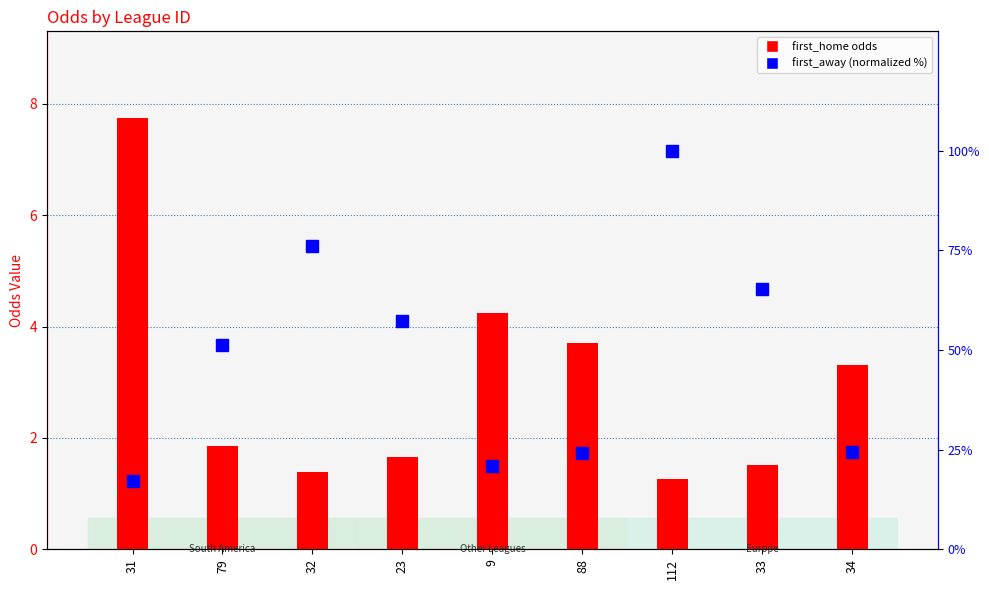

At how many categories does at least one series exceed 19?

8